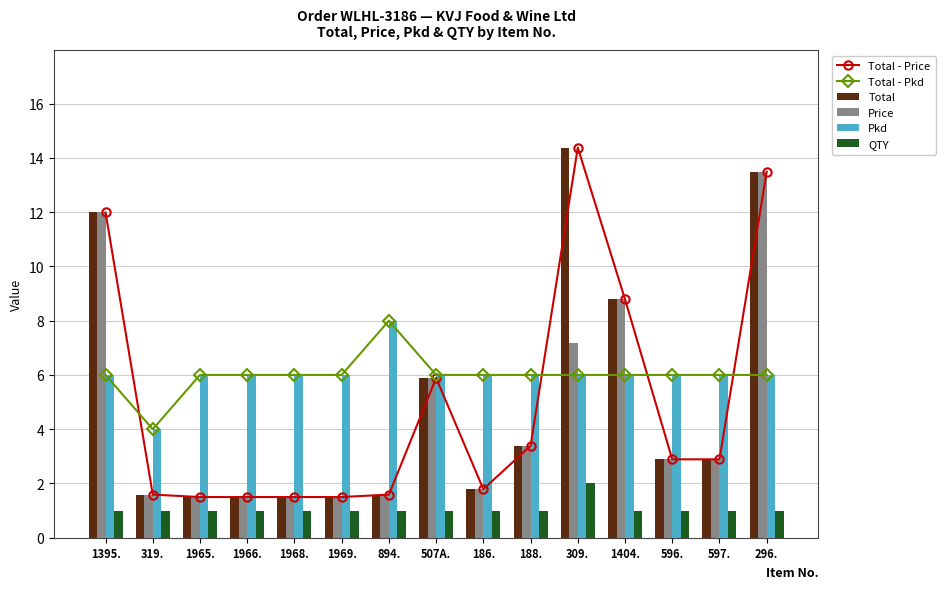

What is the value of the Pkd bar at the 12th from the left?

6.0